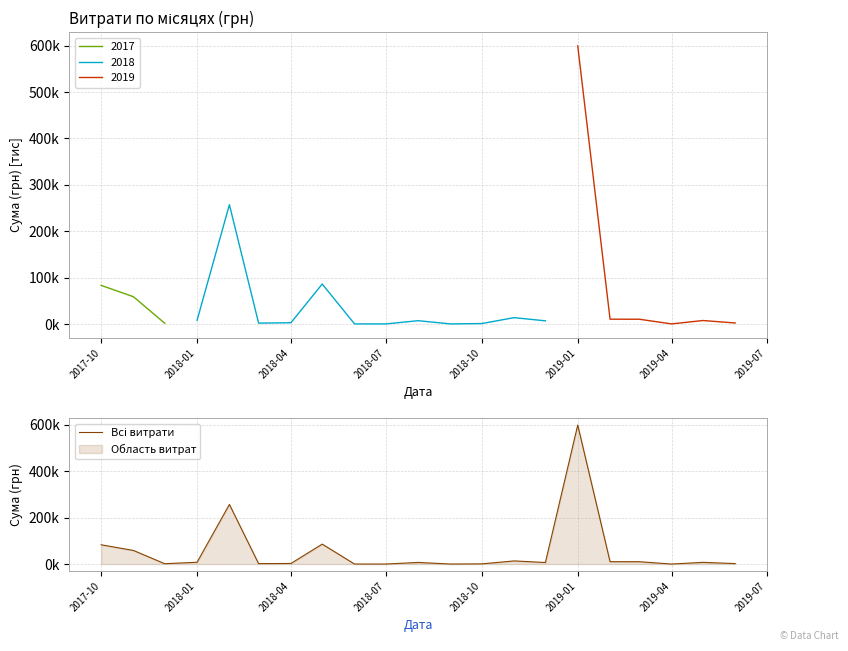

Does the chart have visible grid lines?

Yes